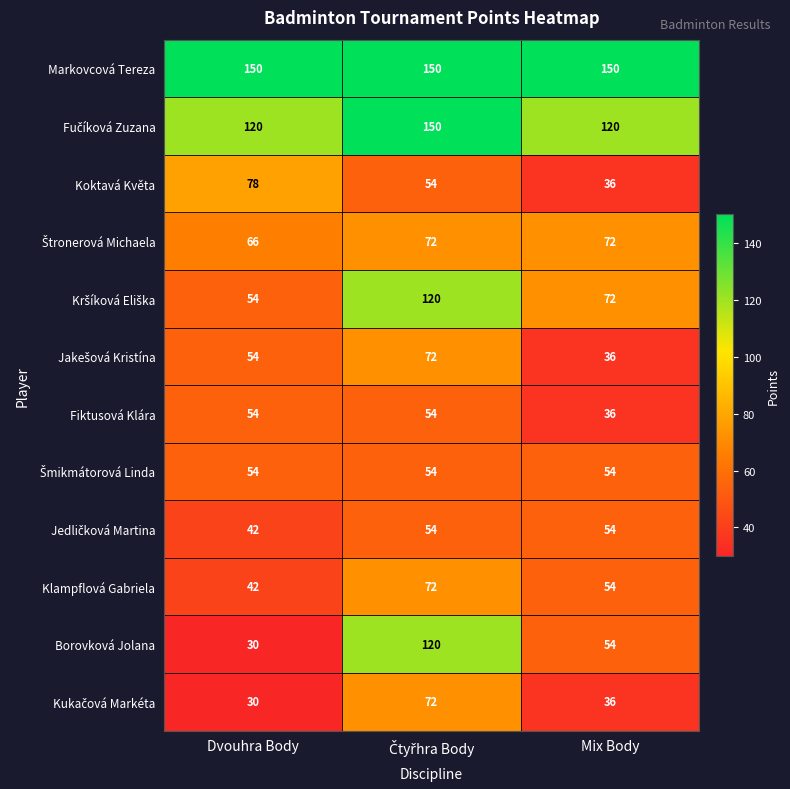

Which series has the largest total across all categories?

Markovcová Tereza